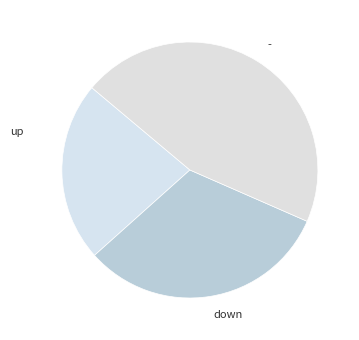

Is the sum of down and - greater than half?

Yes